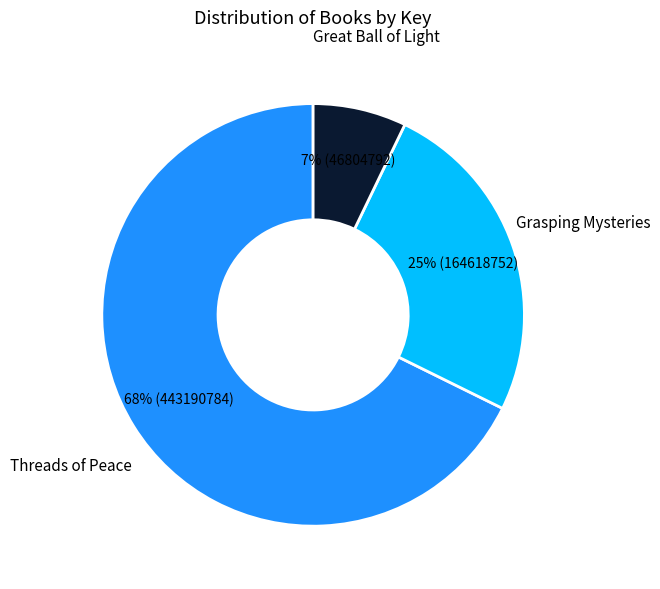

Is the sum of Threads of Peace and Grasping Mysteries greater than half?

Yes